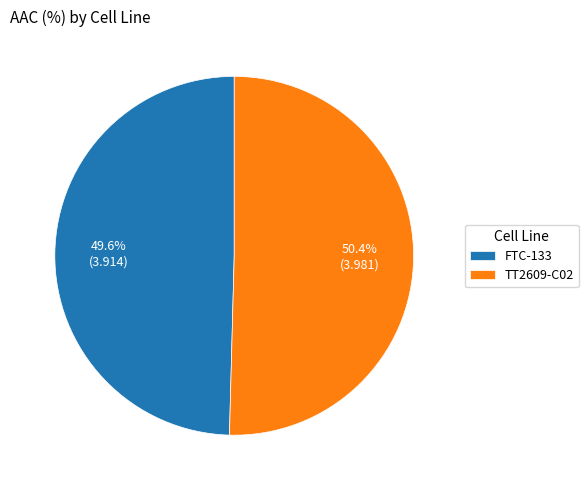

Which category has the biggest portion of the pie?

TT2609-C02